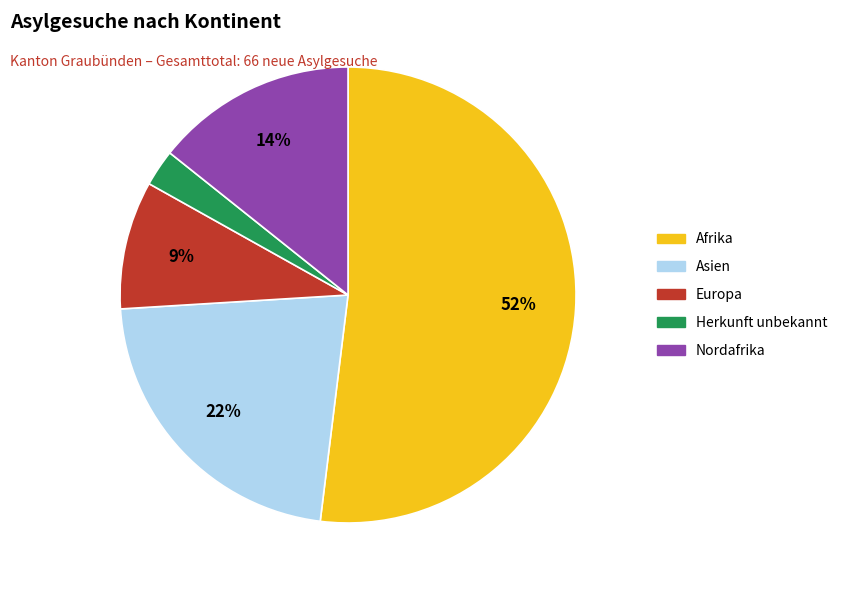

Count the number of slices in the pie.

5